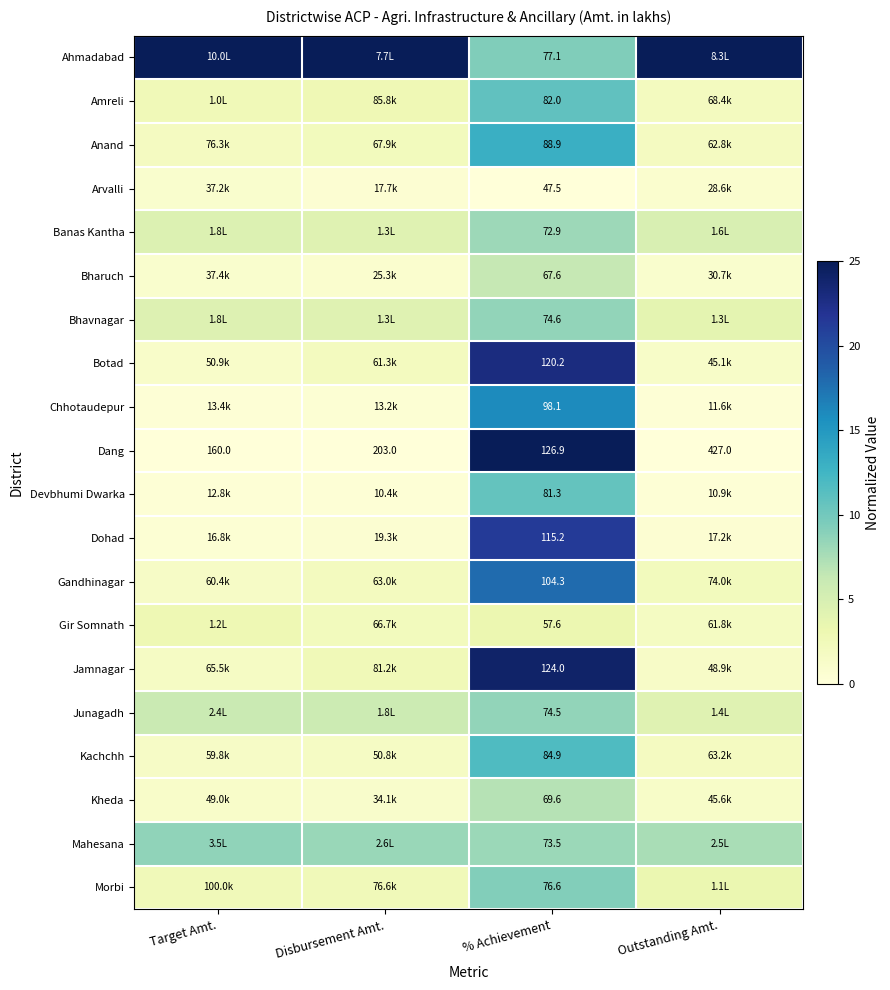

At how many categories does at least one series exceed 16?

4